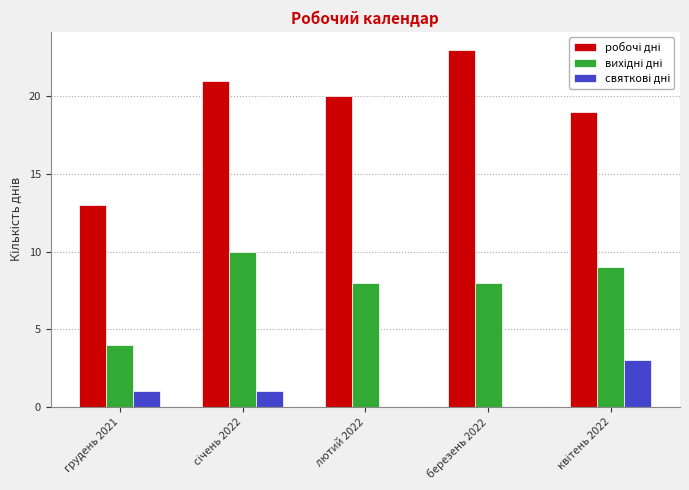

What is the greatest value displayed?

23